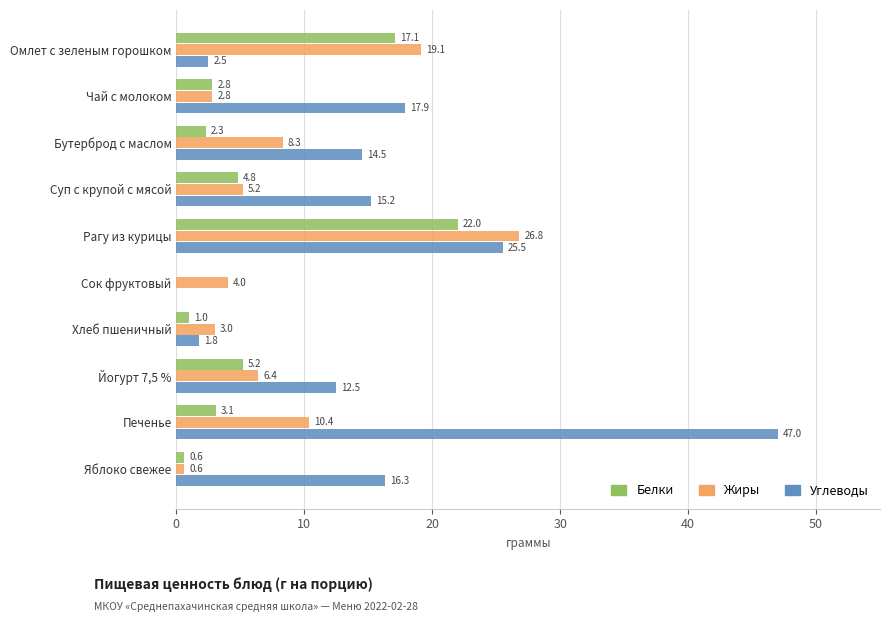

What is the sum of all Белки values?

58.9